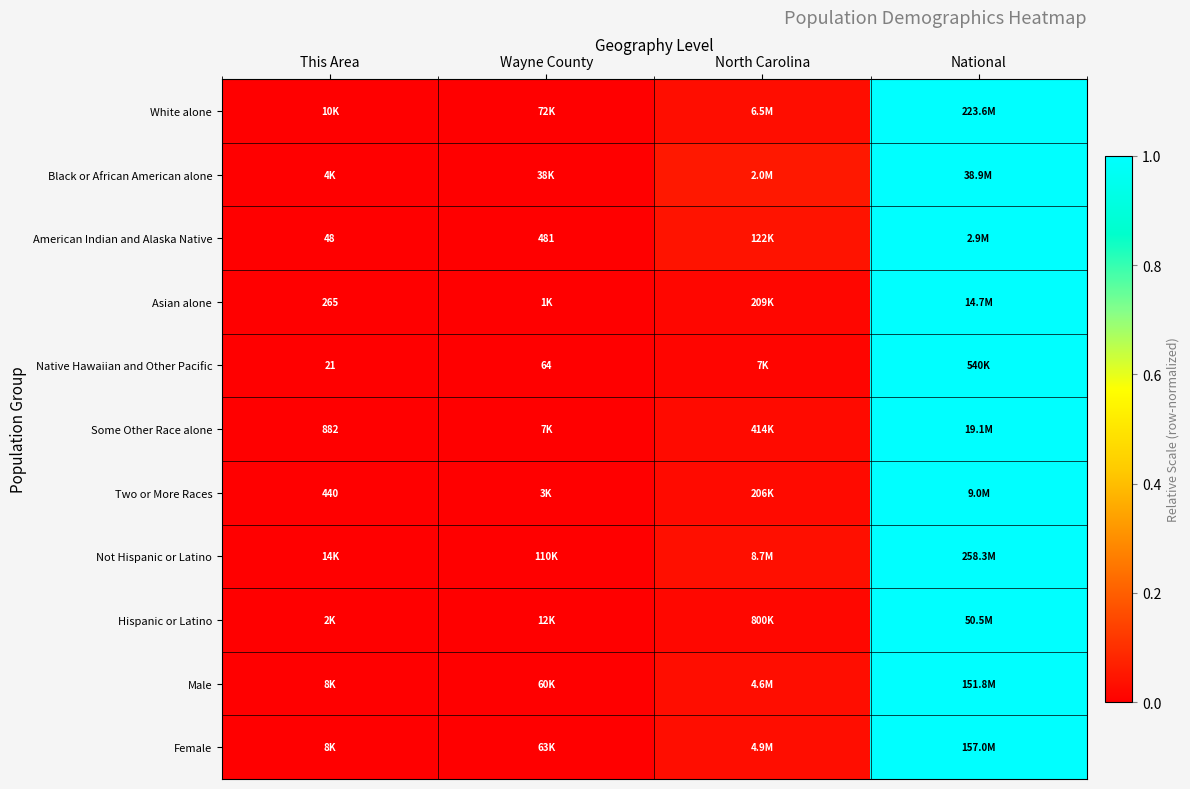

Which label corresponds to the largest value in the chart?

National